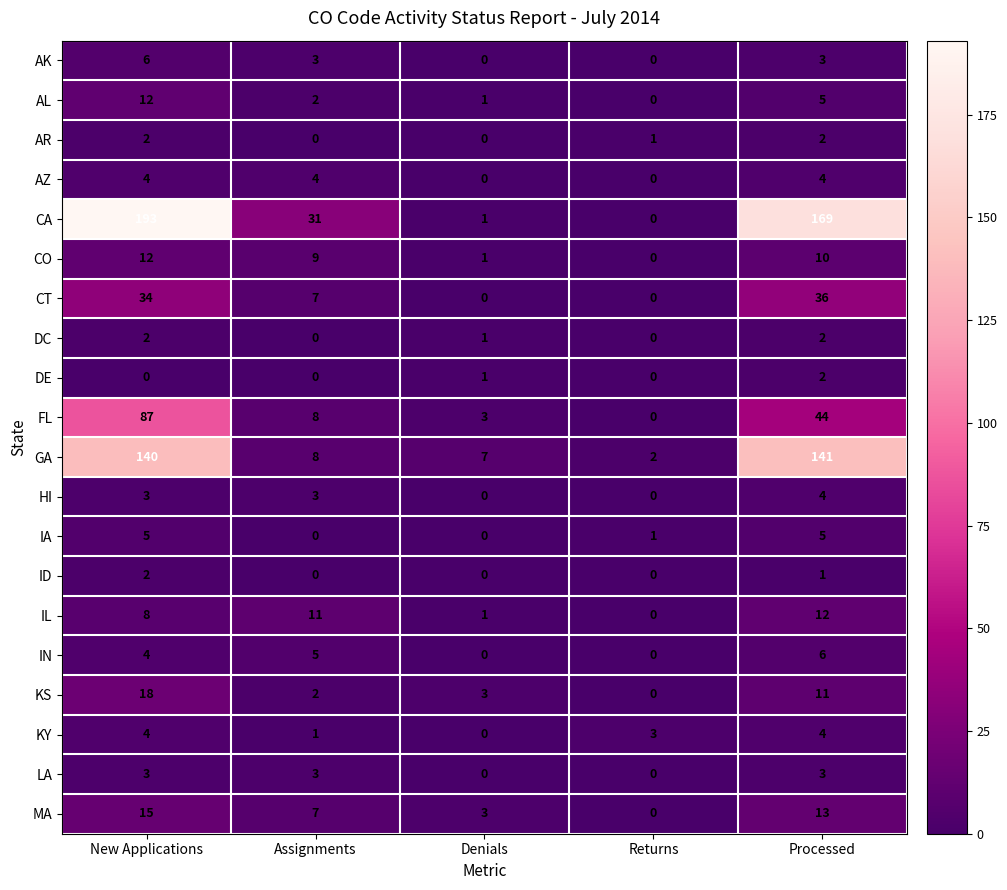

What value does the FL series have at Assignments, to the nearest 5?

10